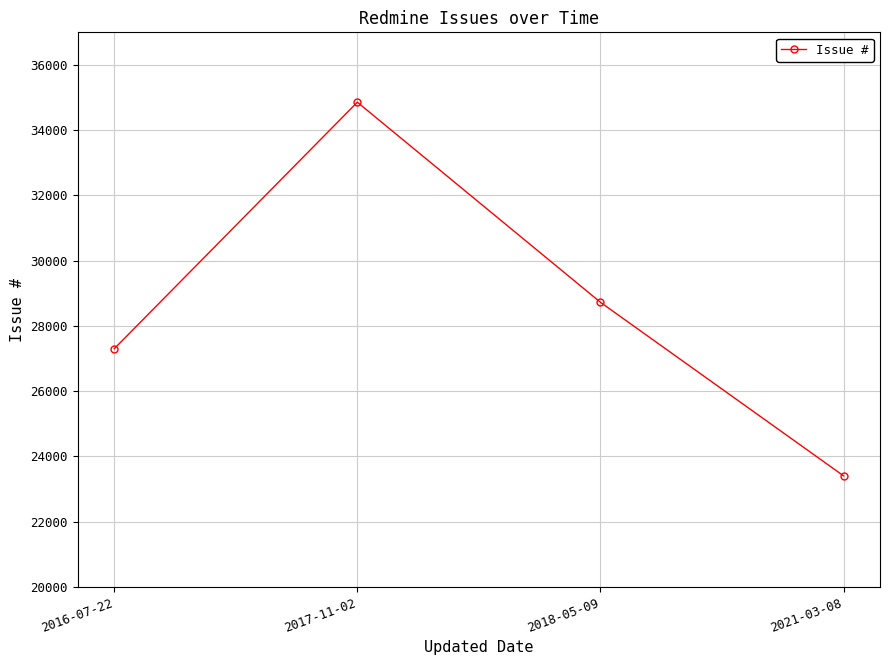

What is the maximum value shown in the chart?

34858